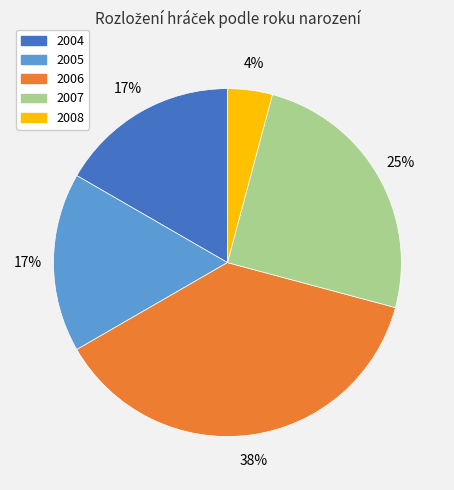

Combined, do 2008 and 2004 account for over 50%?

No